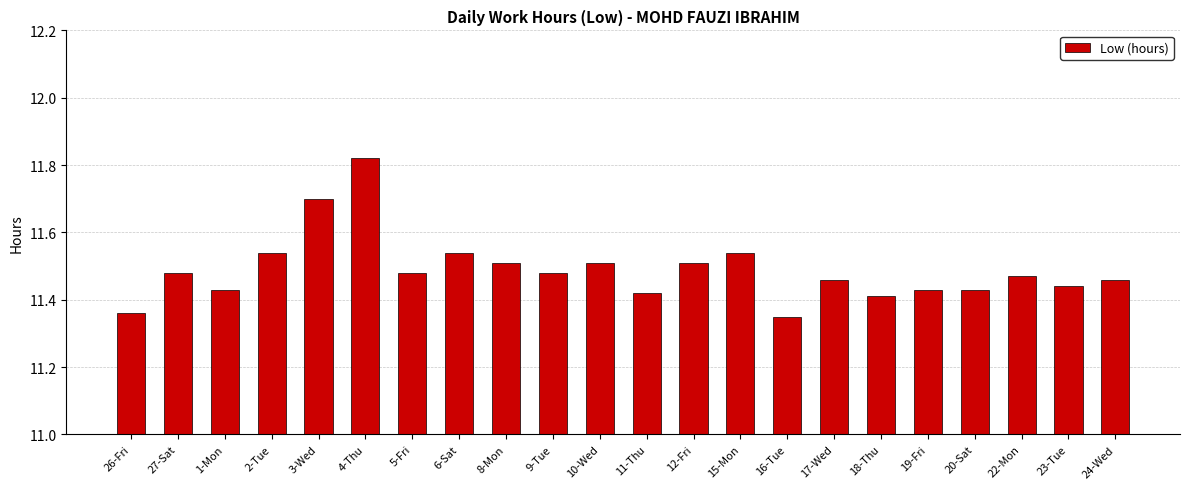

What is the value of the 5th bar from the left?

11.7